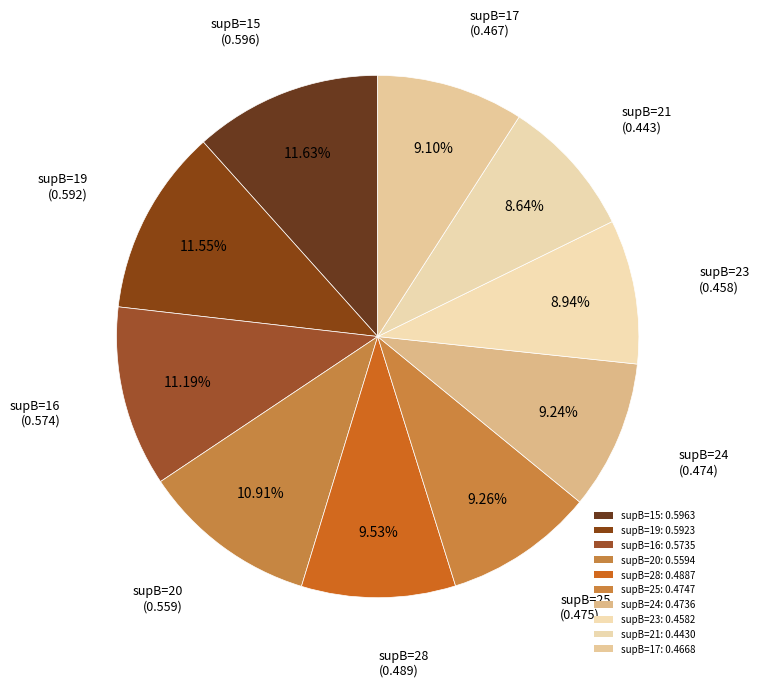

Count the number of slices in the pie.

10